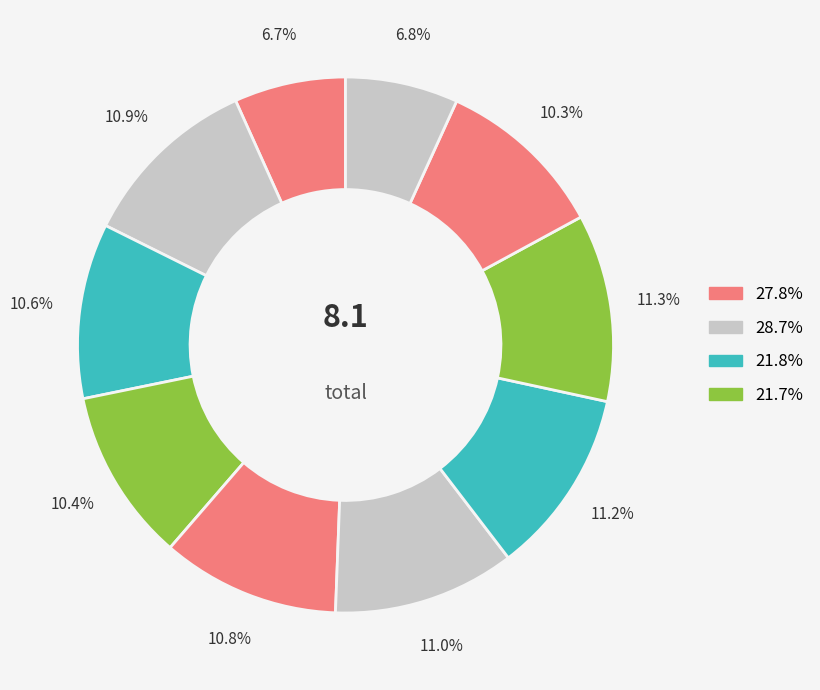

How many segments does this pie chart have?

10